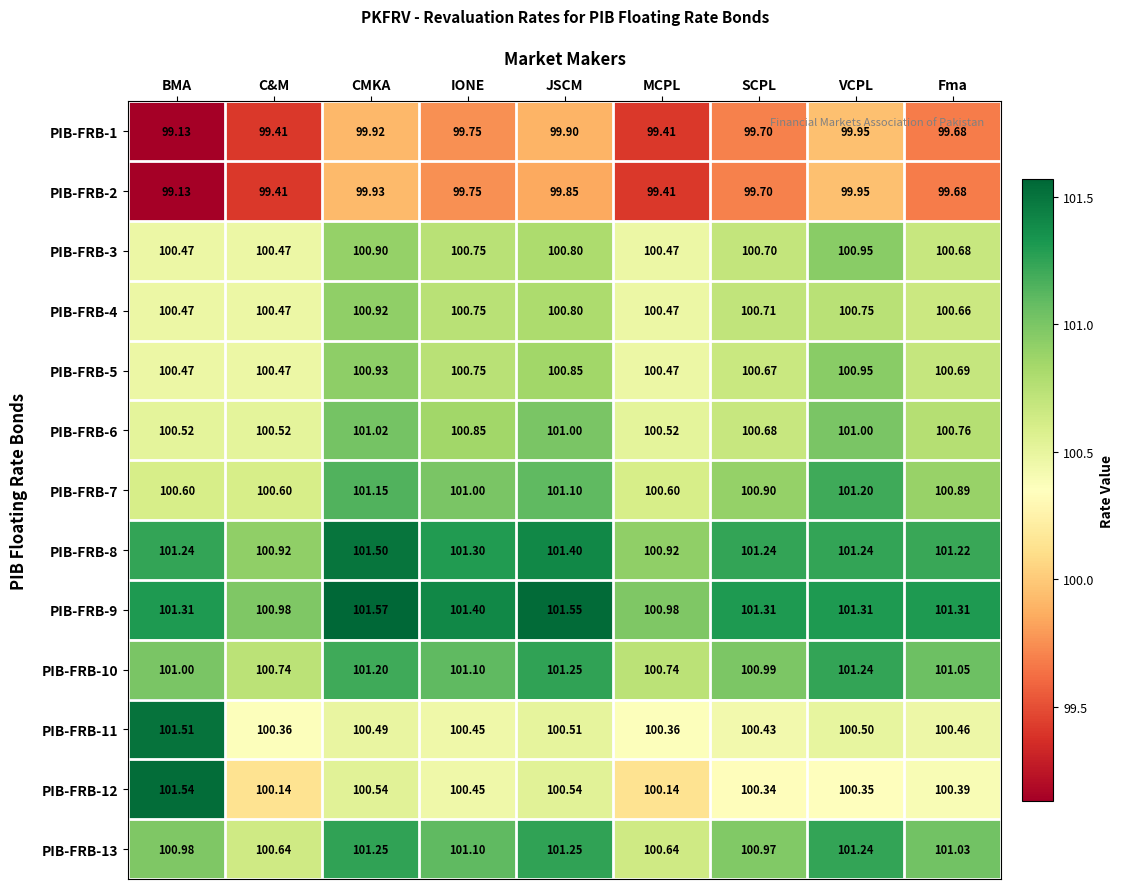

At which category is the sum across all series the highest?

CMKA